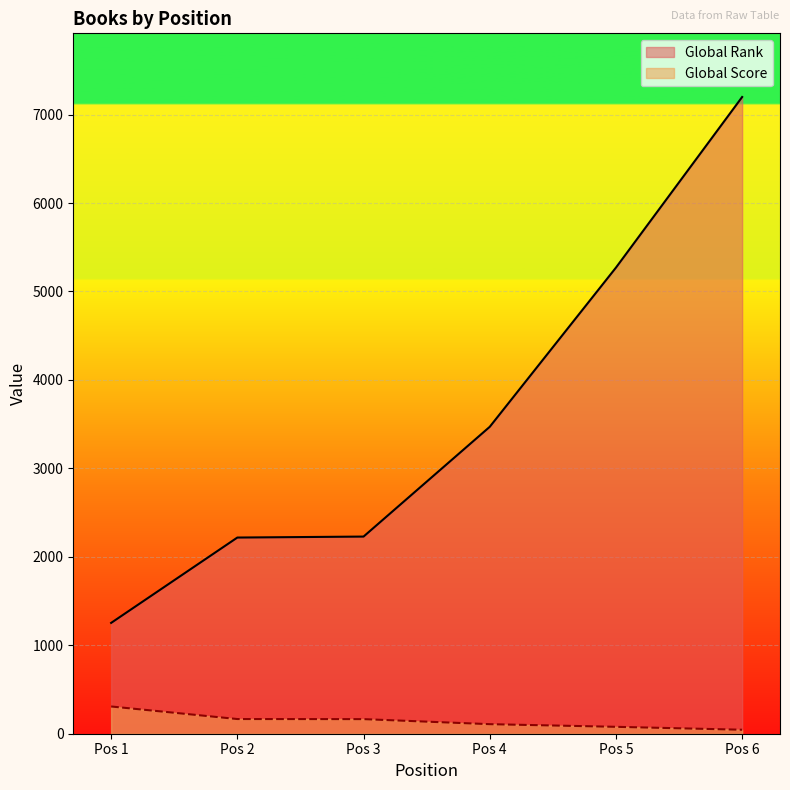

At Pos 1, list the series in order from smallest to largest.

Global Score, Global Rank